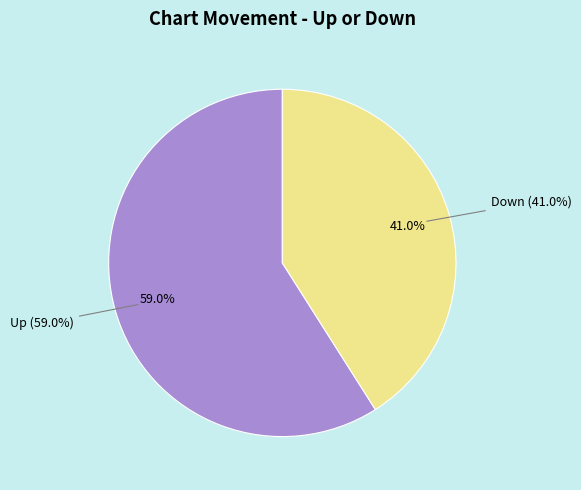

How many segments does this pie chart have?

2